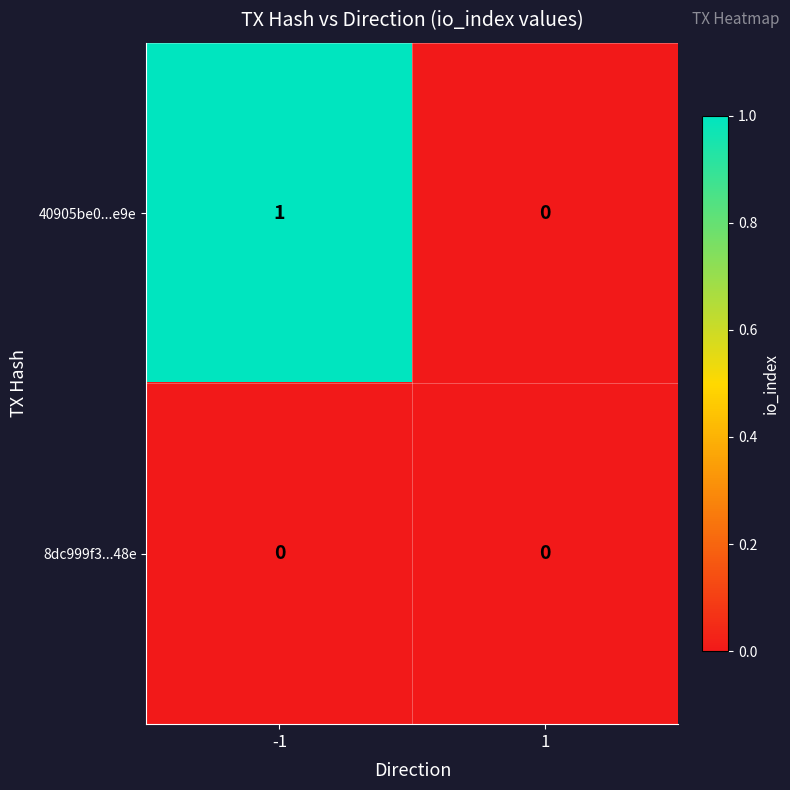

Which series has the widest spread of values?

40905be0...e9e